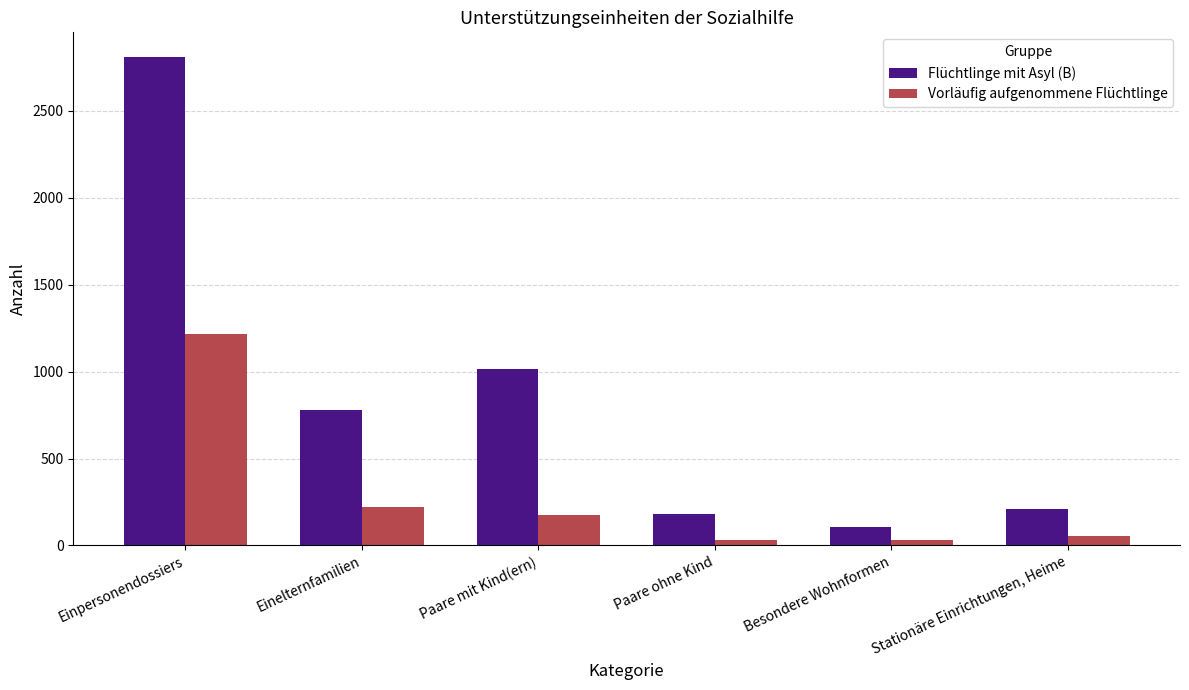

At how many categories does at least one series exceed 1280?

1